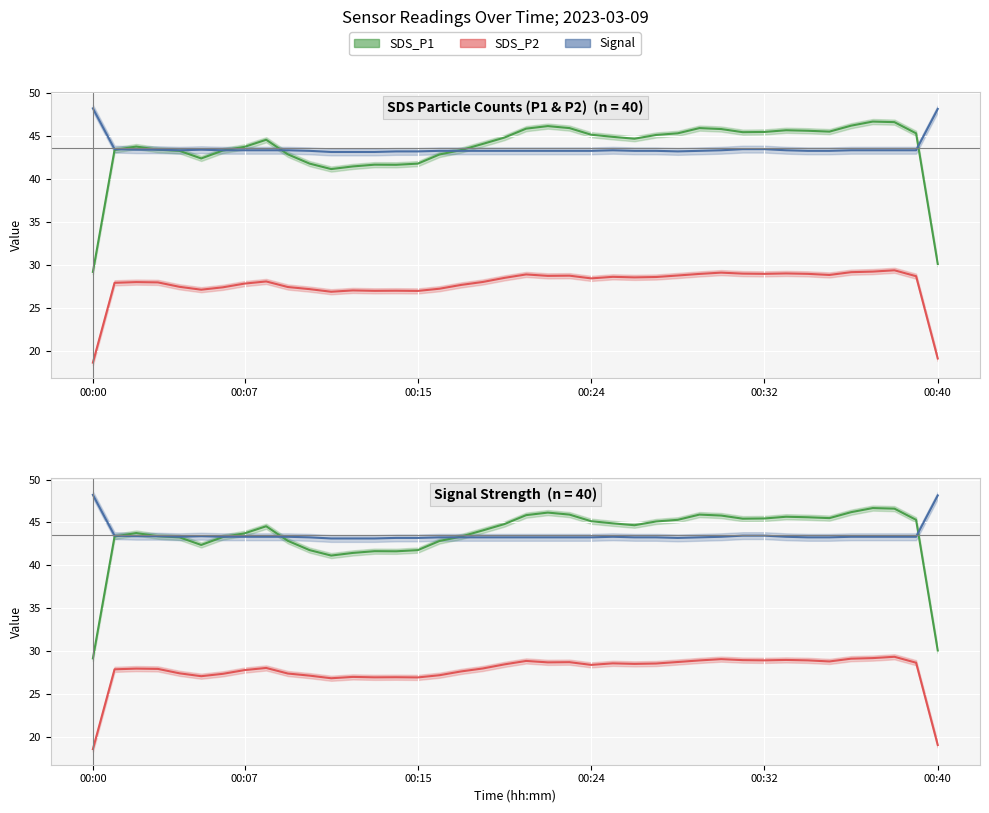

The value of SDS_P1 at 10 is 60.5. True or false?

False